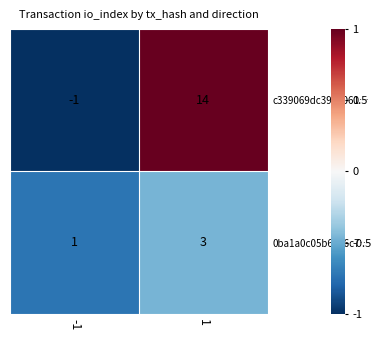

Which series has the widest spread of values?

c339069dc3976061…